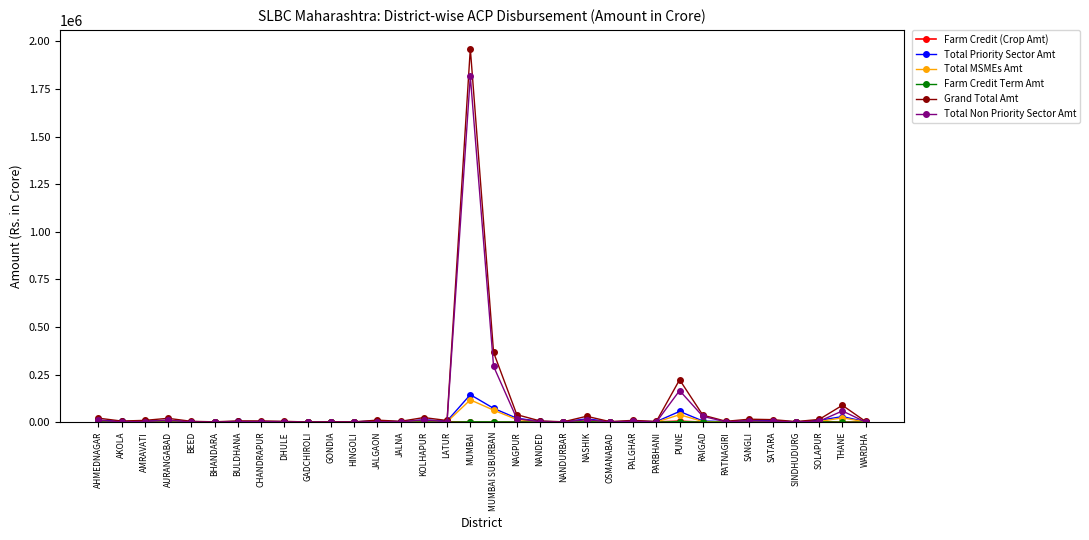

What is the smallest value displayed?

79.1